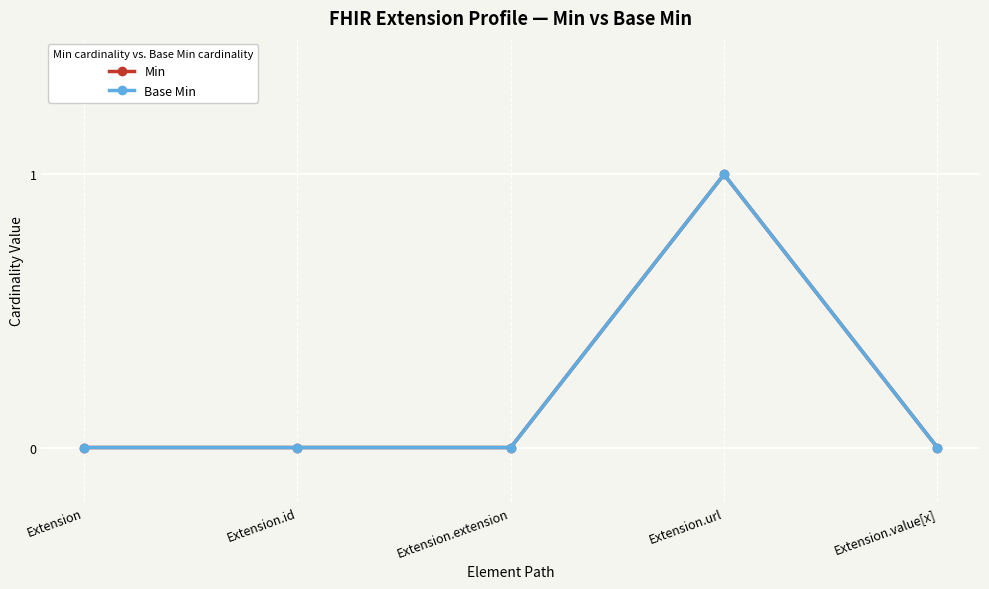

Which series has the largest total across all categories?

Min